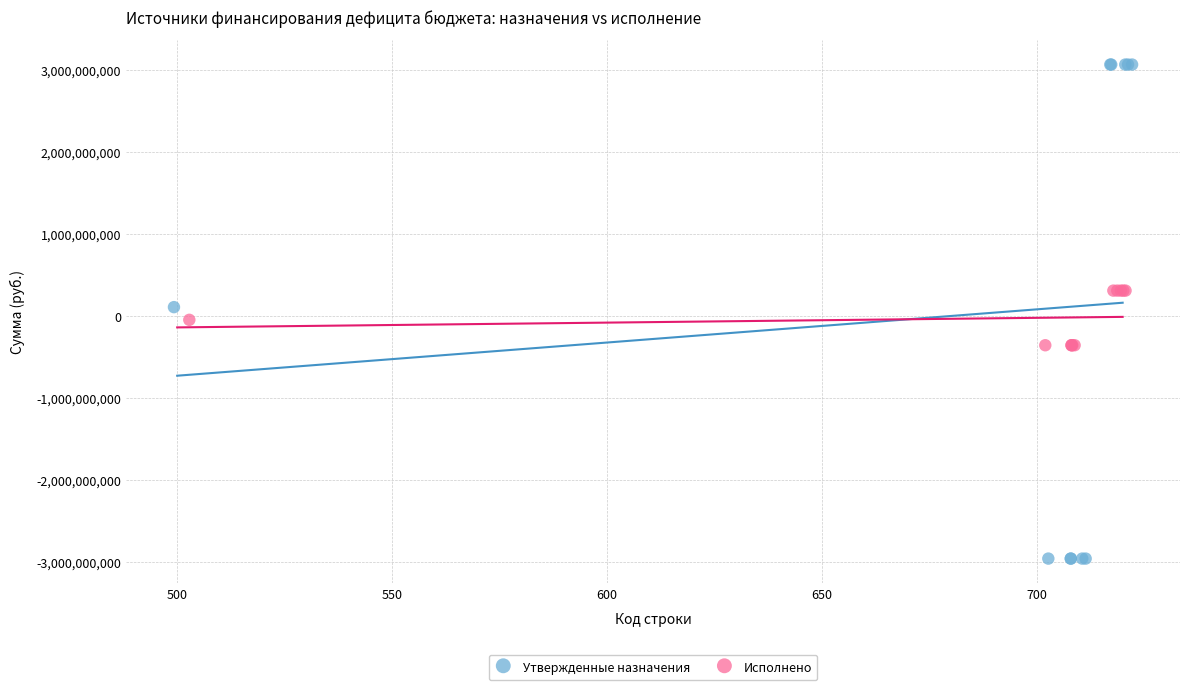

Which series has the largest Y range (max minus min)?

Утвержденные назначения